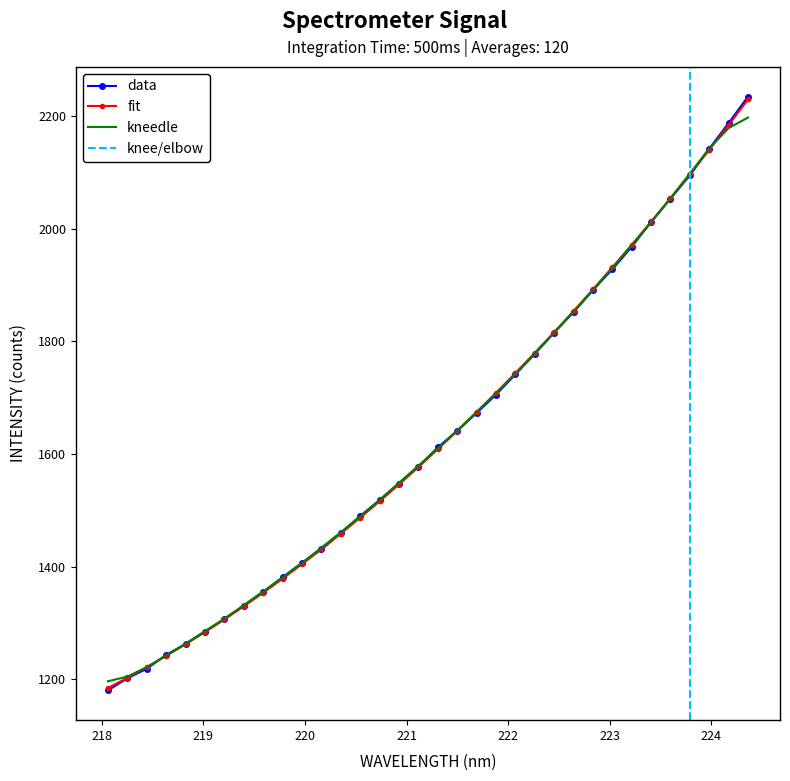

What is the maximum value for fit?

2229.5